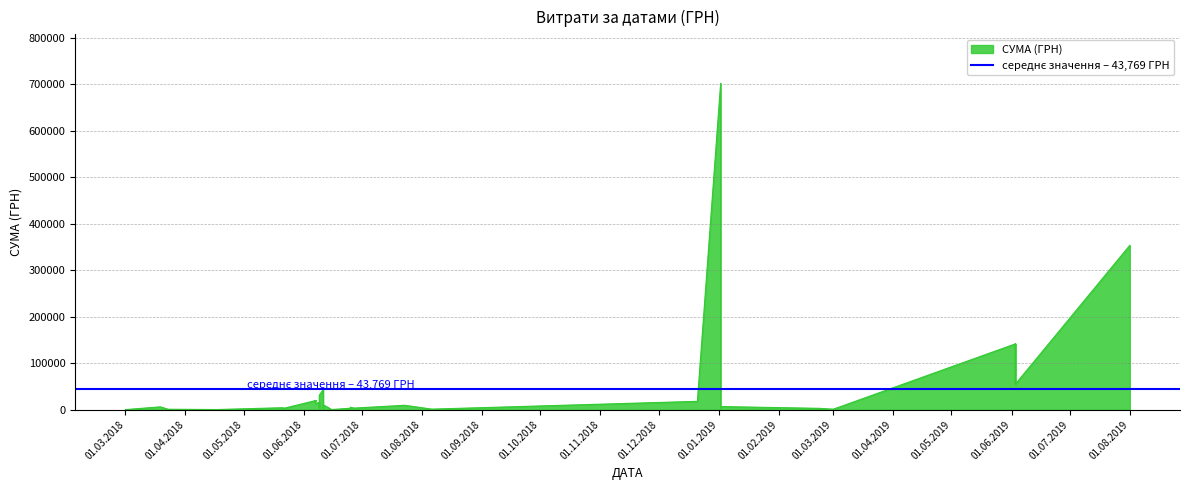

What is the sum of the values at 27 and 17?

7024.0